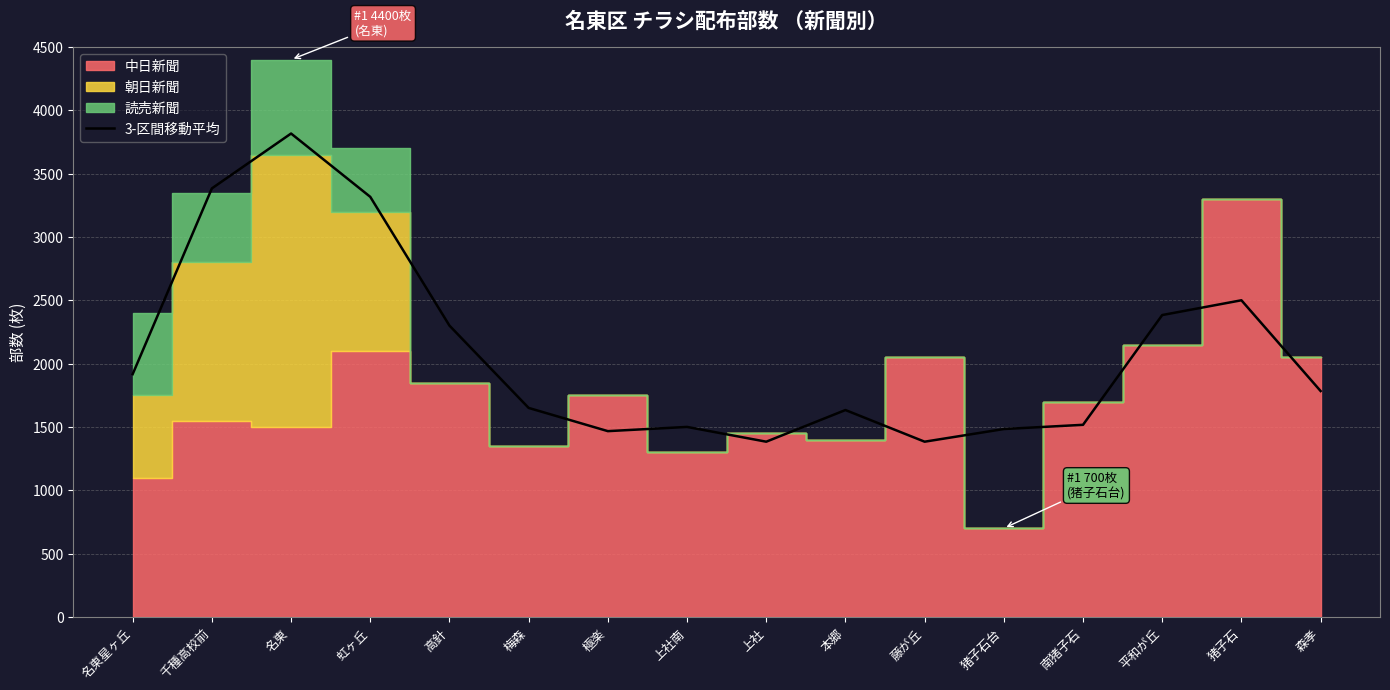

The 3-区間移動平均 series shows 2629.1 at 名東星ヶ丘. True or false?

False